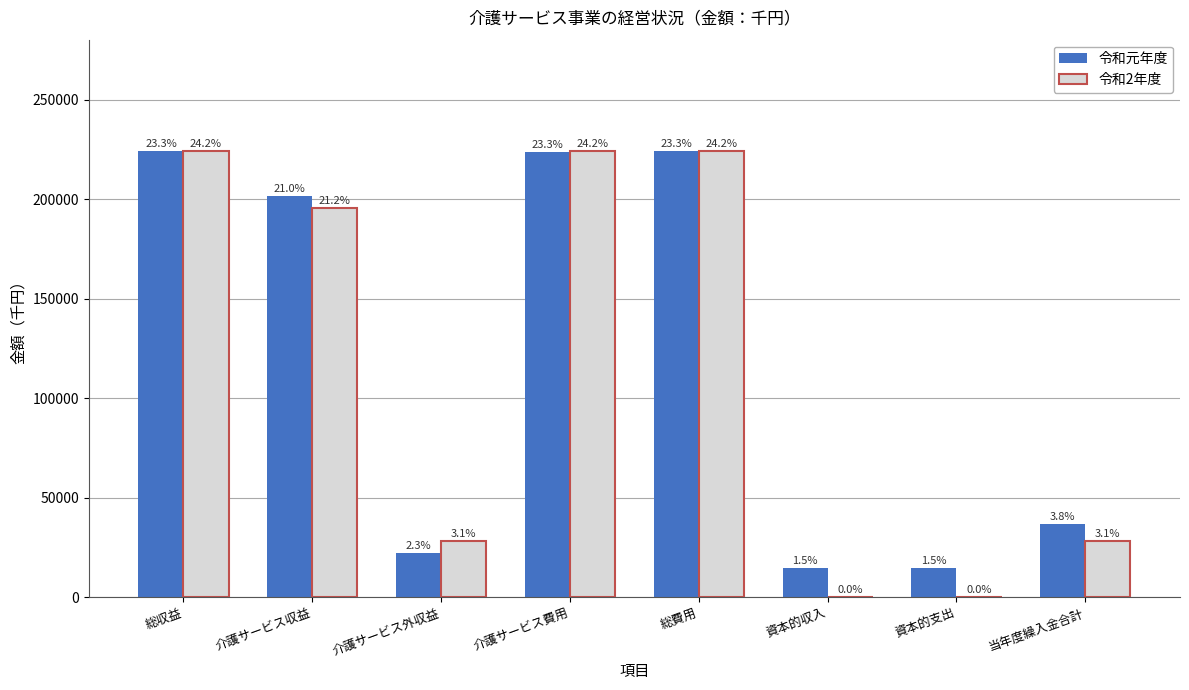

What are all the series names shown in the legend?

令和元年度, 令和2年度